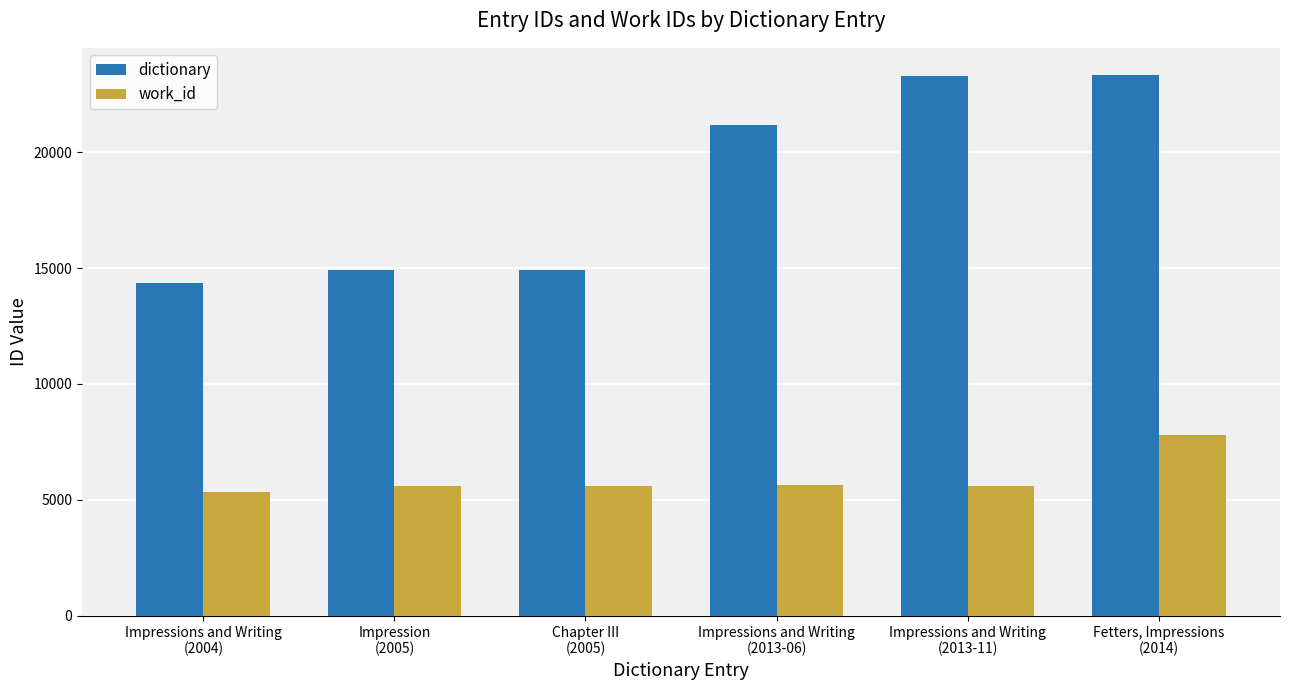

How many bars are there in total?

12